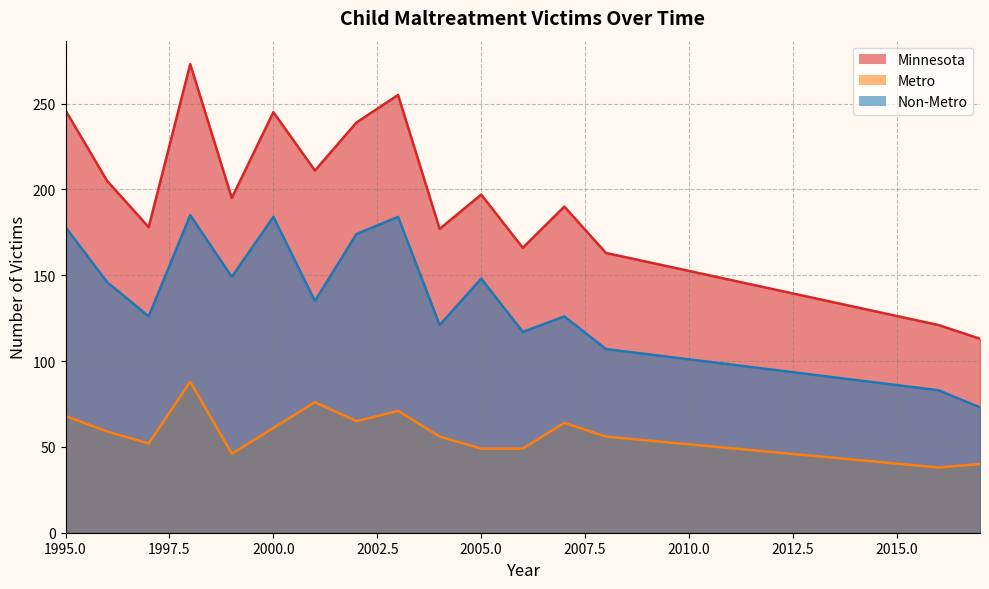

What are all the series names shown in the legend?

Minnesota, Metro, Non-Metro